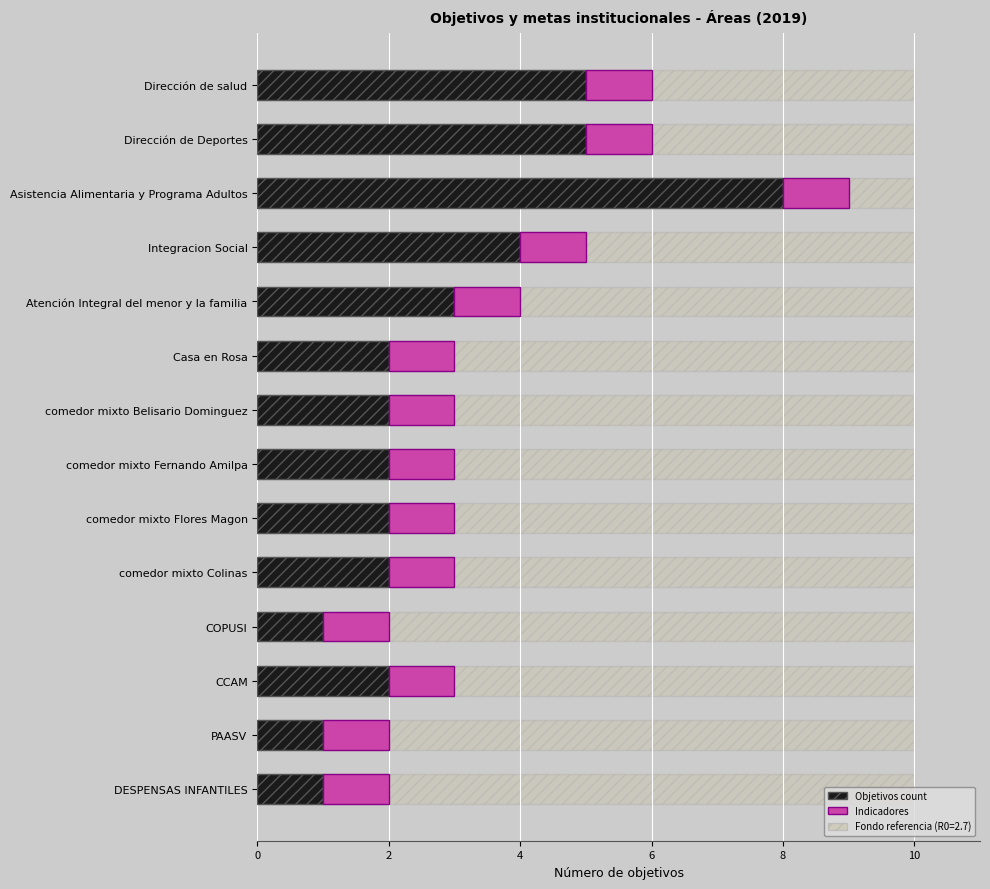

Which series has the largest total across all categories?

Objetivos count